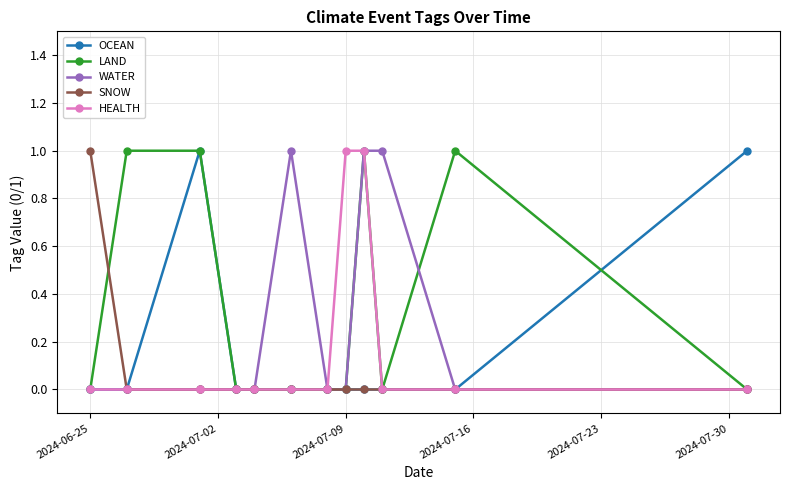

Is this an area chart (filled region under the line)?

No